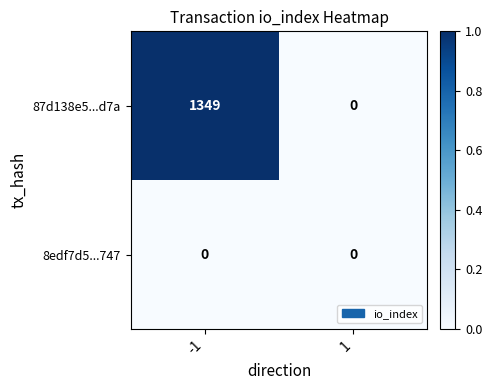

What is the sum of all 87d138e5...d7a values?

1349